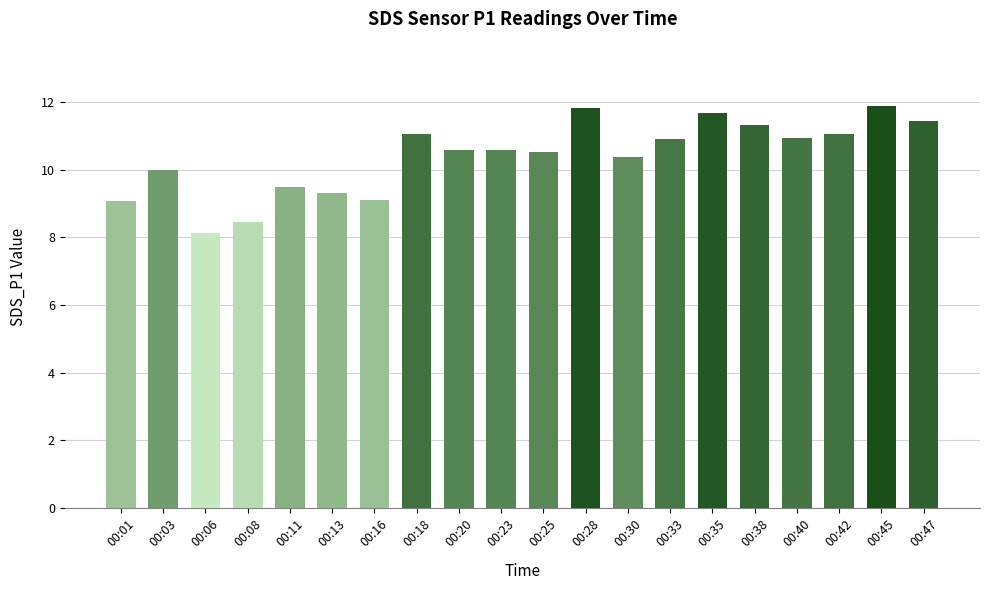

What is the greatest value displayed?

11.9